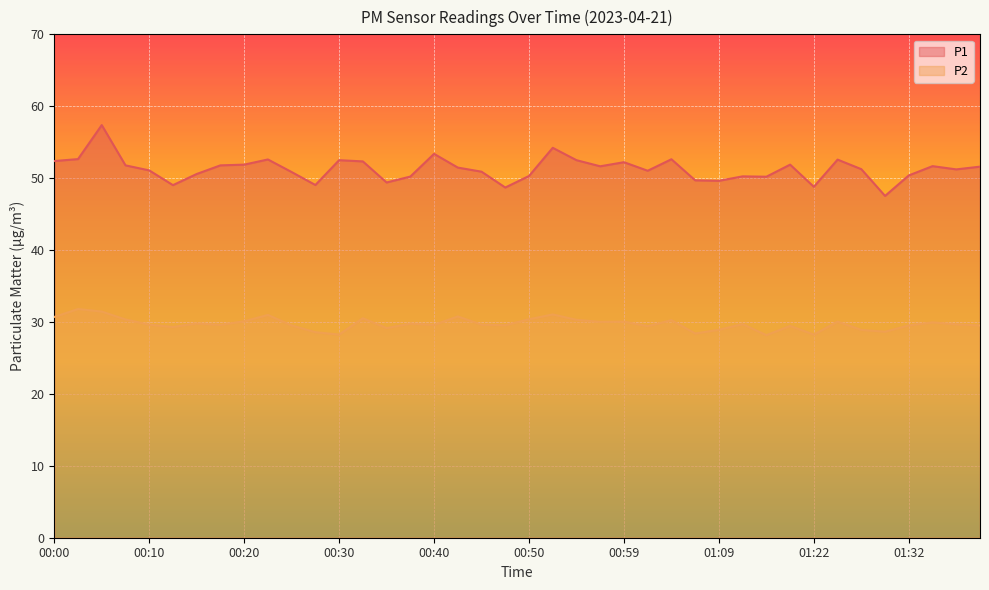

Where is the first local minimum for P1?

00:13